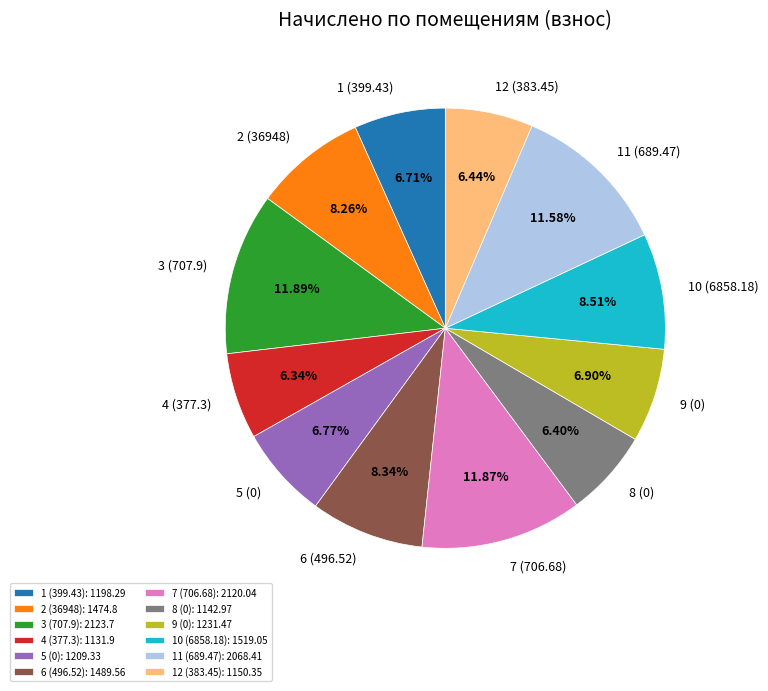

To the nearest percent, what portion does 8 (0) represent?

6%